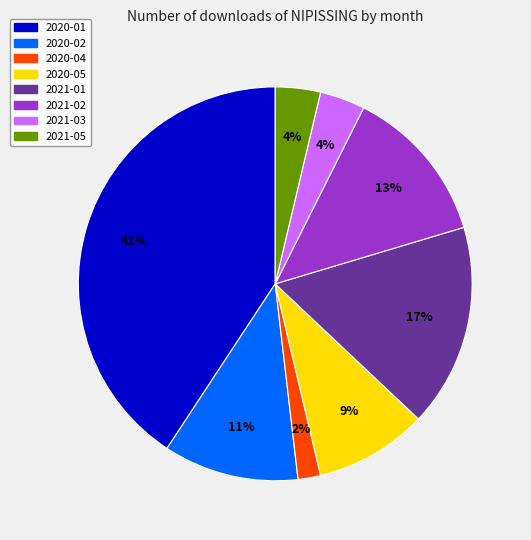

To the nearest percent, what is the difference between the largest and smallest slice percentages?

39%